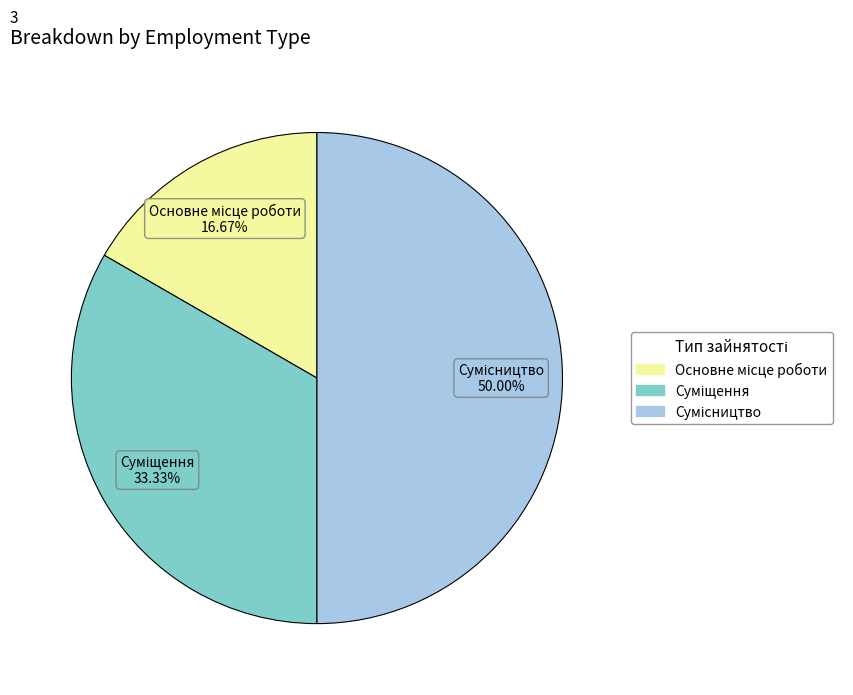

Count the number of slices in the pie.

3